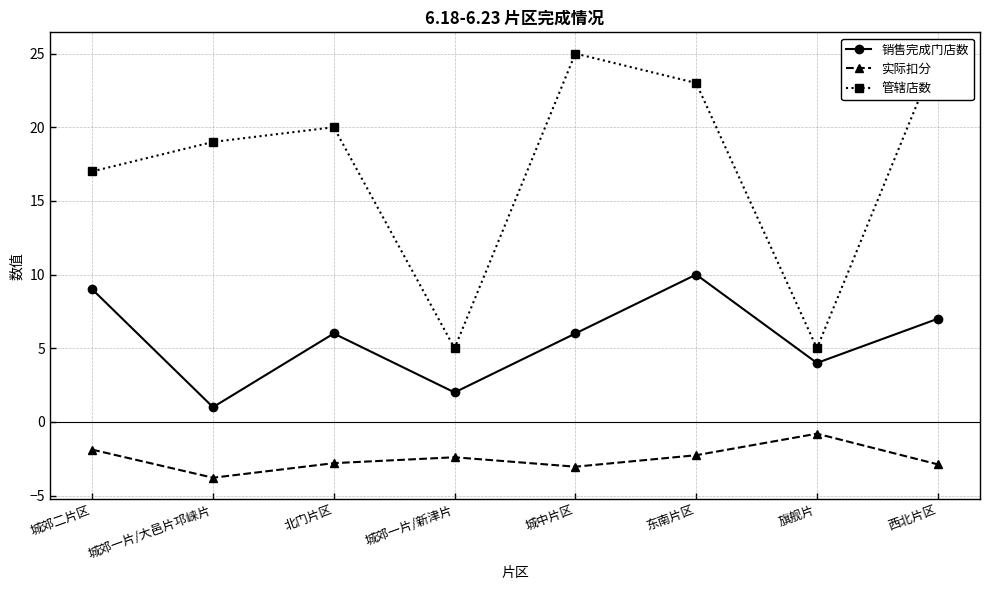

What is the total value across all series at 东南片区?

30.7